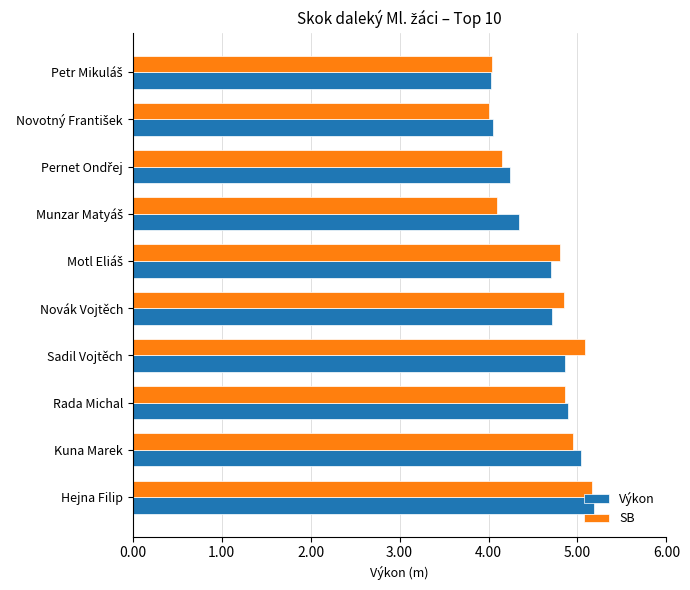

What are all the series names shown in the legend?

Výkon, SB